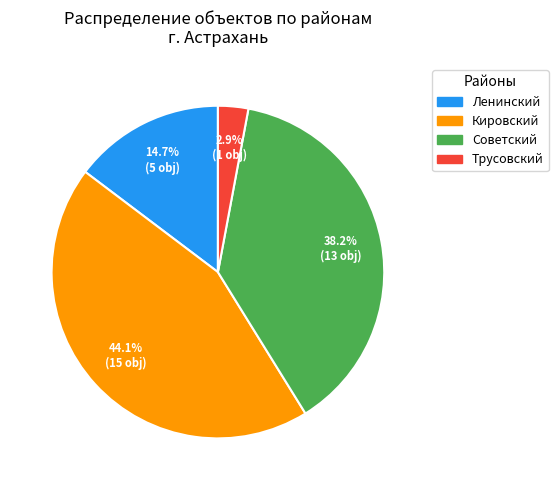

What is the largest slice in the pie chart?

Кировский